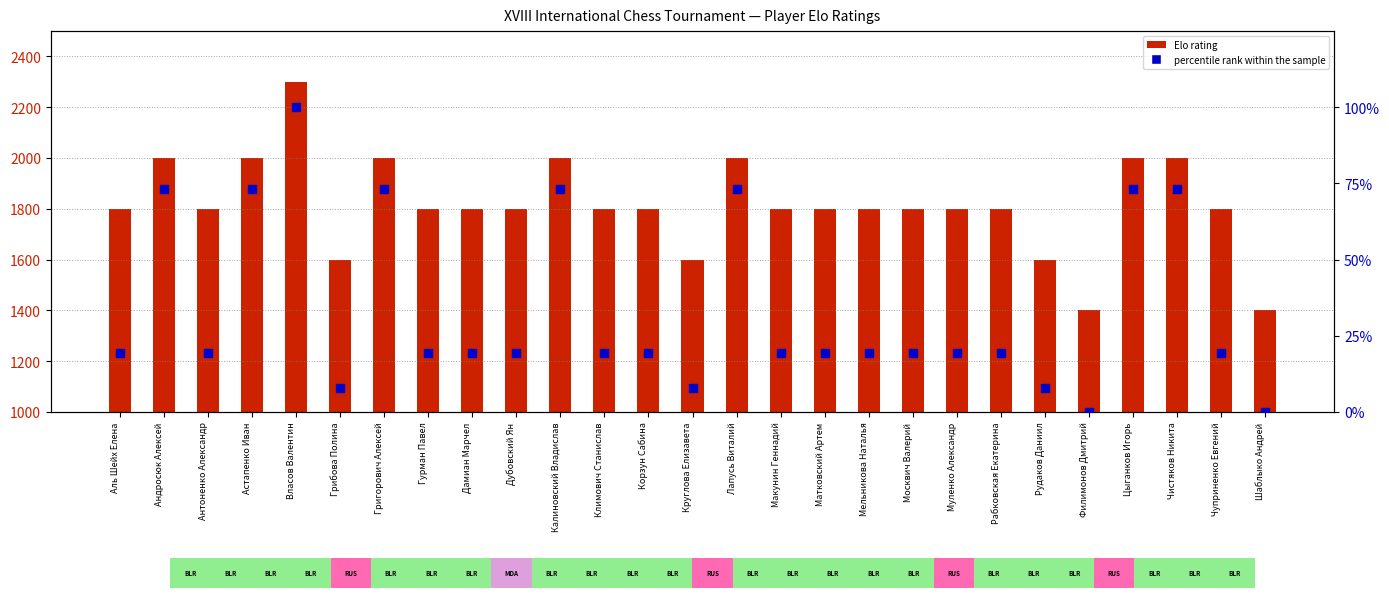

Which series reaches the minimum Y coordinate?

percentile rank within the sample